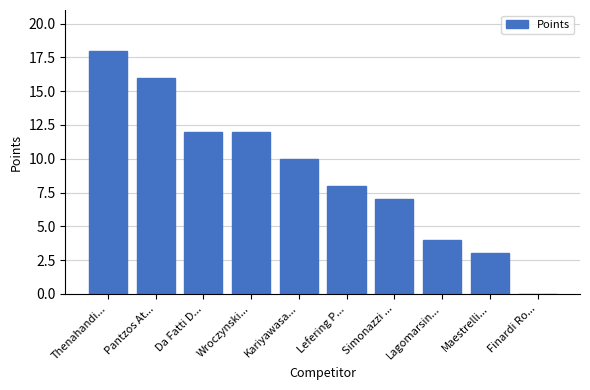

The chart shows a value of 12 at Da Fatti D.... True or false?

True